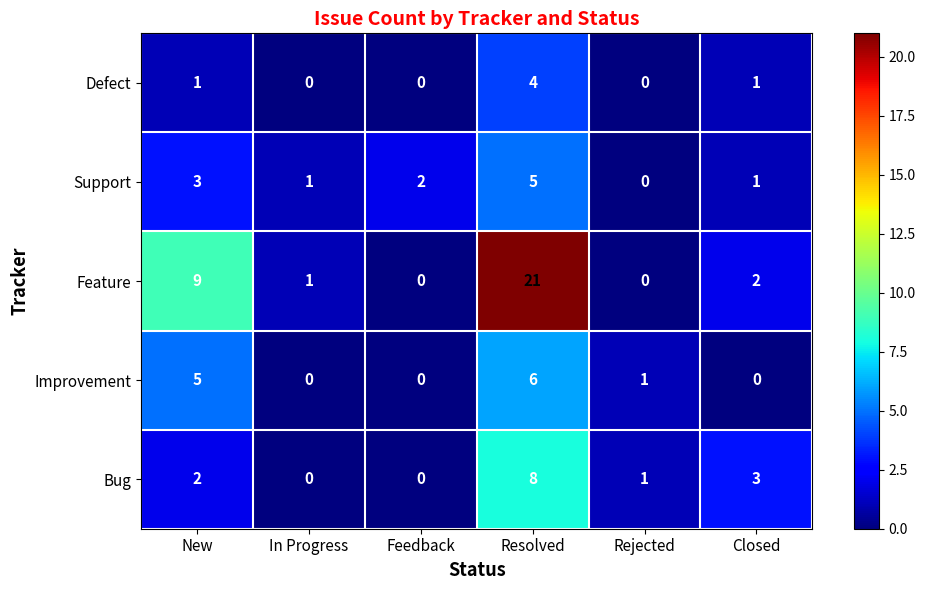

Which series has the largest range (max minus min)?

Feature